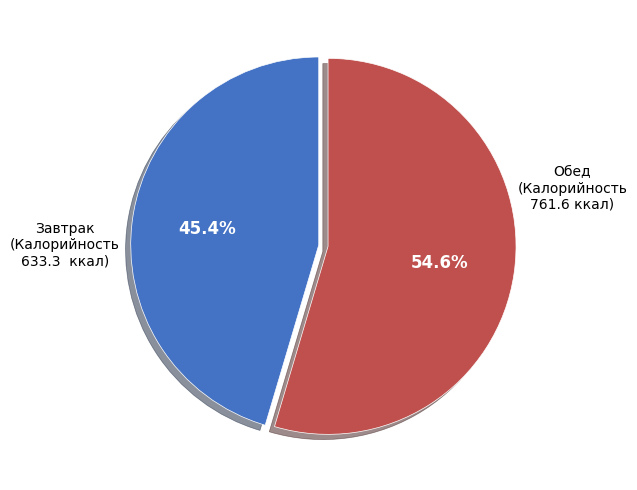

Which slice represents more than half of the pie?

Обед